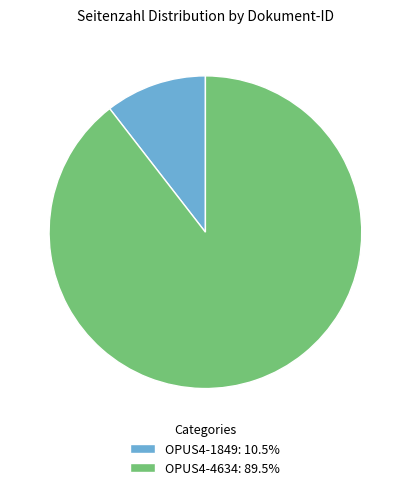

Do OPUS4-1849: 10.5% and OPUS4-4634: 89.5% together represent more than half of the pie?

Yes